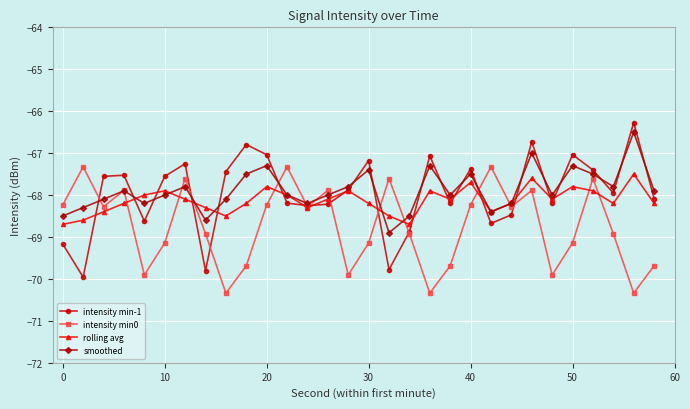

What is the greatest value displayed?

-66.3